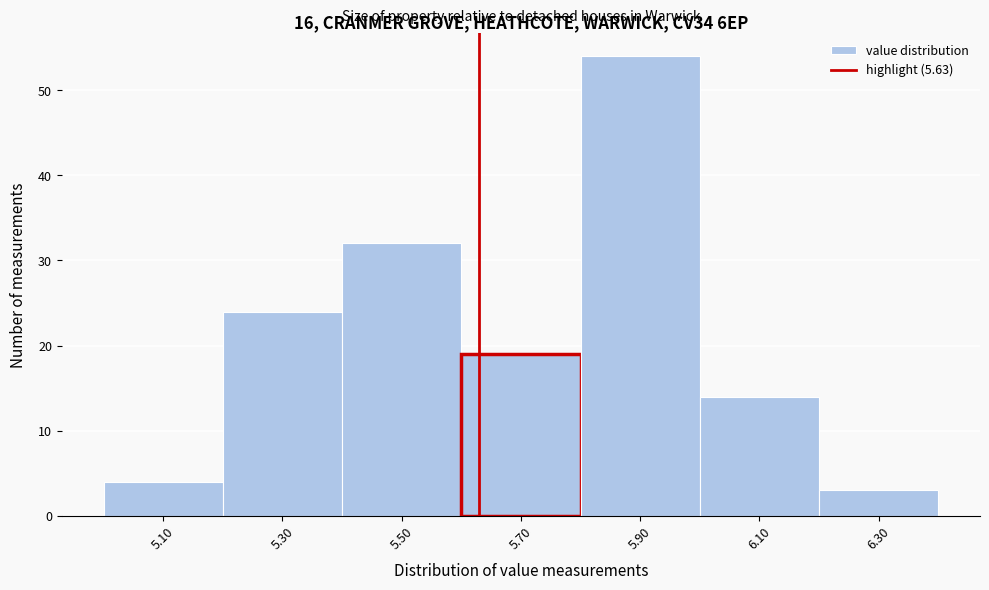

Reading left to right, transcribe this chart: for each bar, give the range it covers on the x-axis and its height. The values are not printed on the chart, so give them approximately, as read against the axis.

5.0 to 5.2: 4
5.2 to 5.4: 24
5.4 to 5.6: 32
5.6 to 5.8: 19
5.8 to 6.0: 54
6.0 to 6.2: 14
6.2 to 6.4: 3